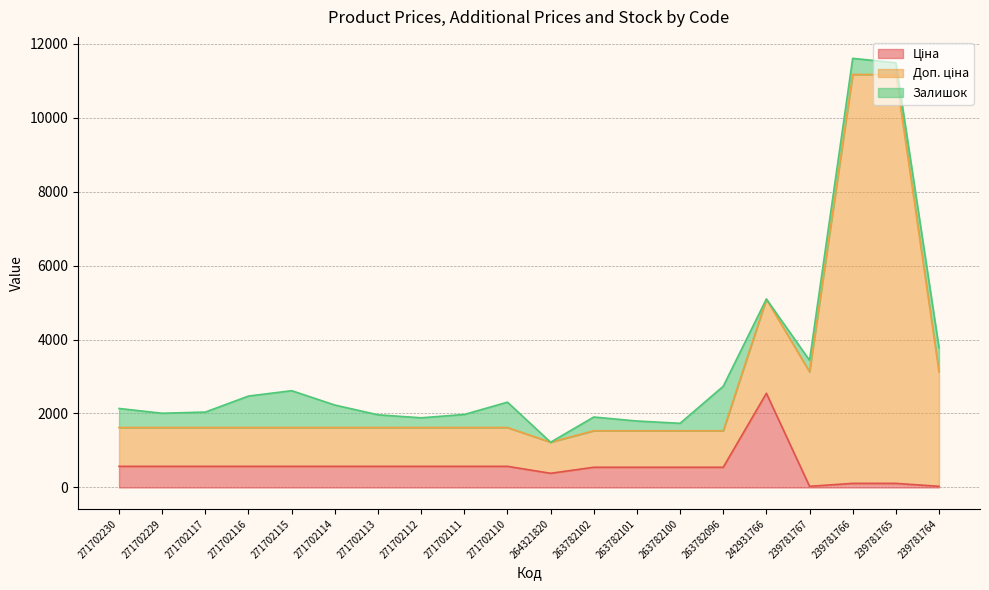

What is the total value across all series at 271702117?

2038.6